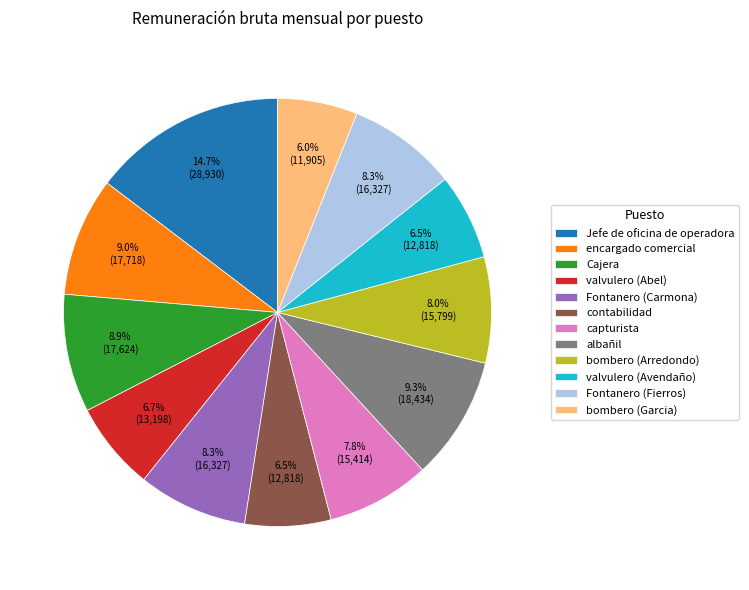

What portion of the pie excludes contabilidad?

93.5%